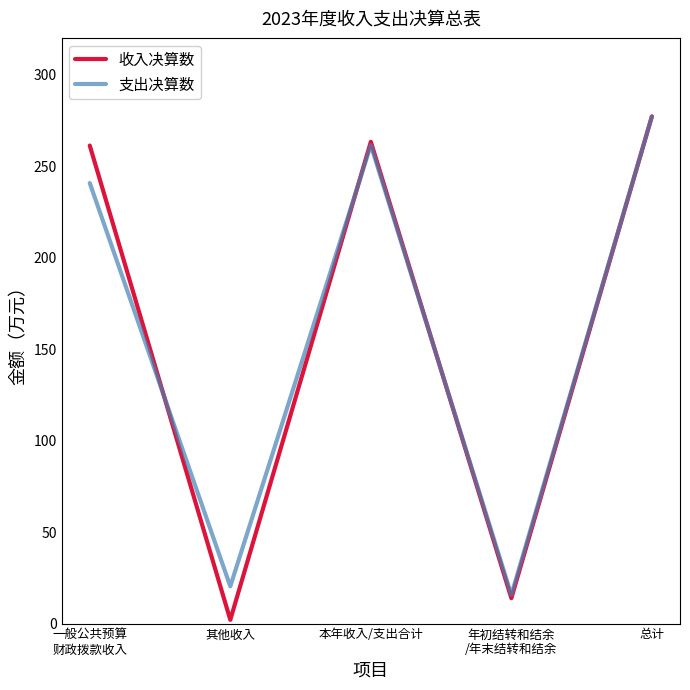

What position from the left is 其他收入?

2